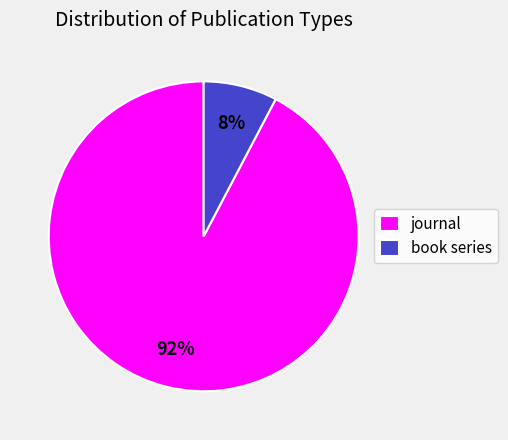

To the nearest percent, what percentage of the pie is book series?

8%